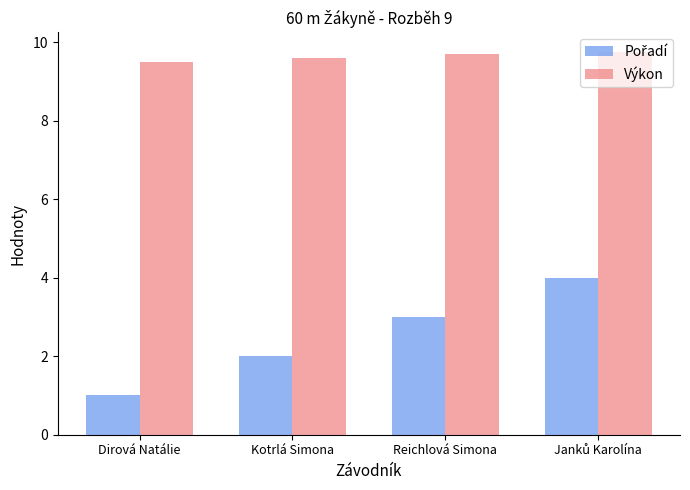

What is the average value of the Výkon series?

9.6